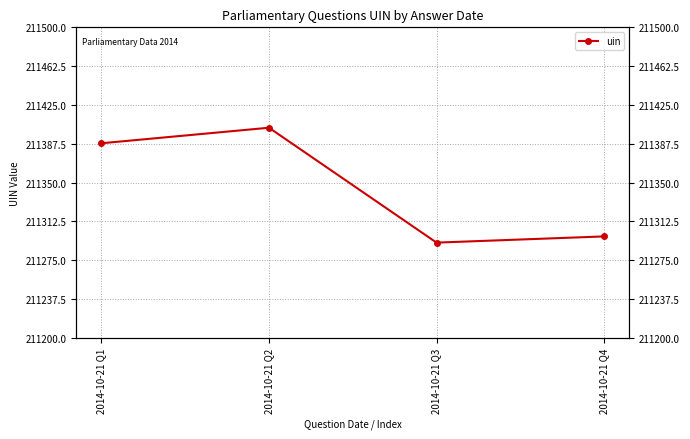

What is the ratio of the value at 2014-10-21 Q2 to the value at 2014-10-21 Q1?

1.0